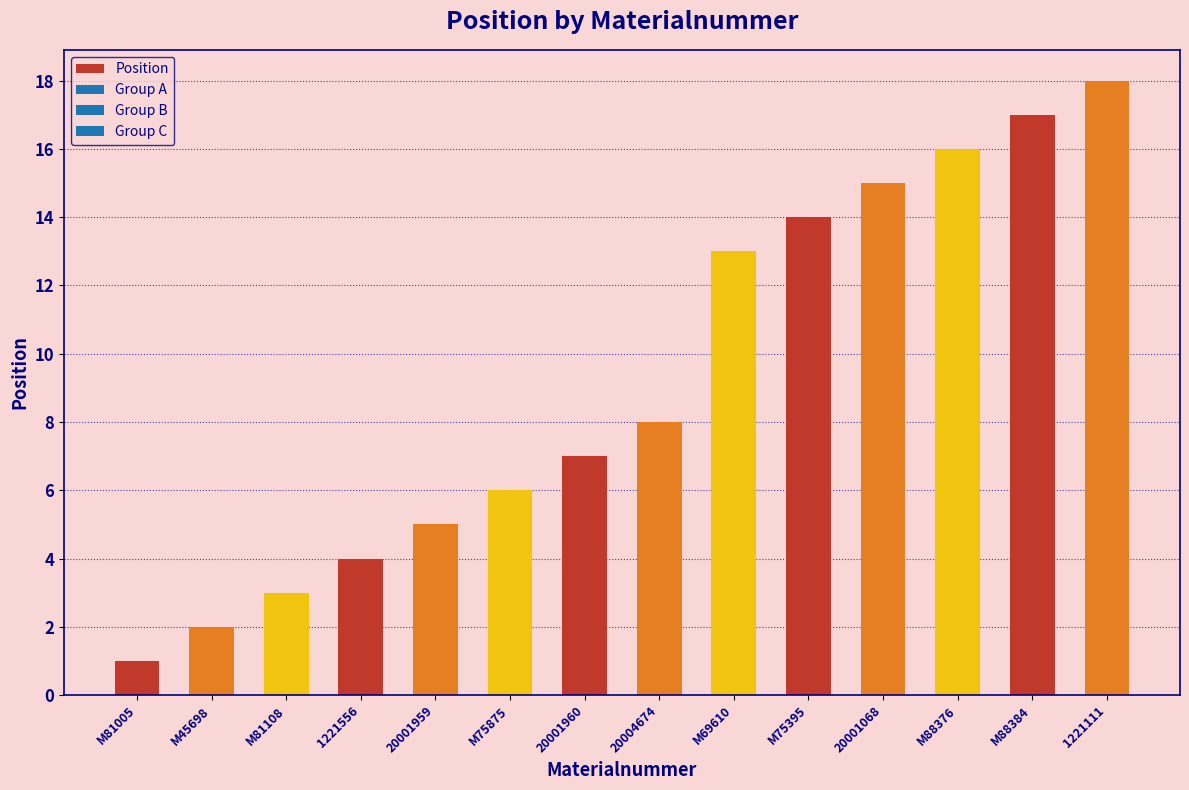

What is the sum of all values?

129